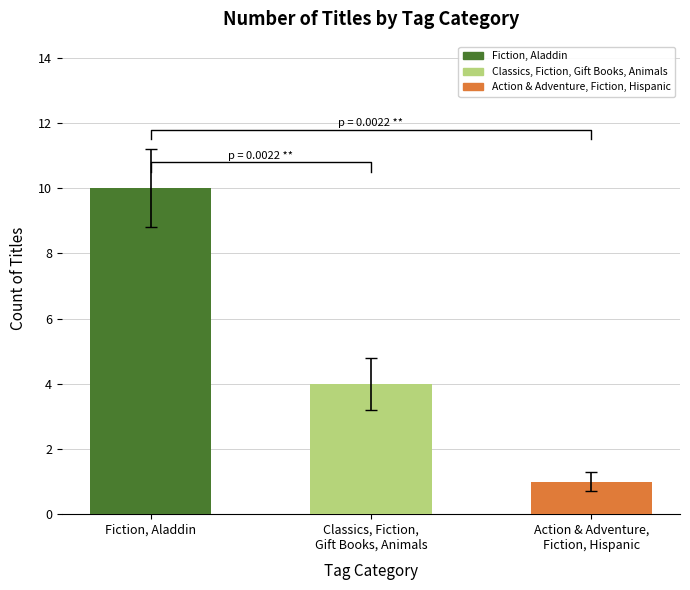

True or false: the data shows 1 at Action & Adventure,
Fiction, Hispanic.

False